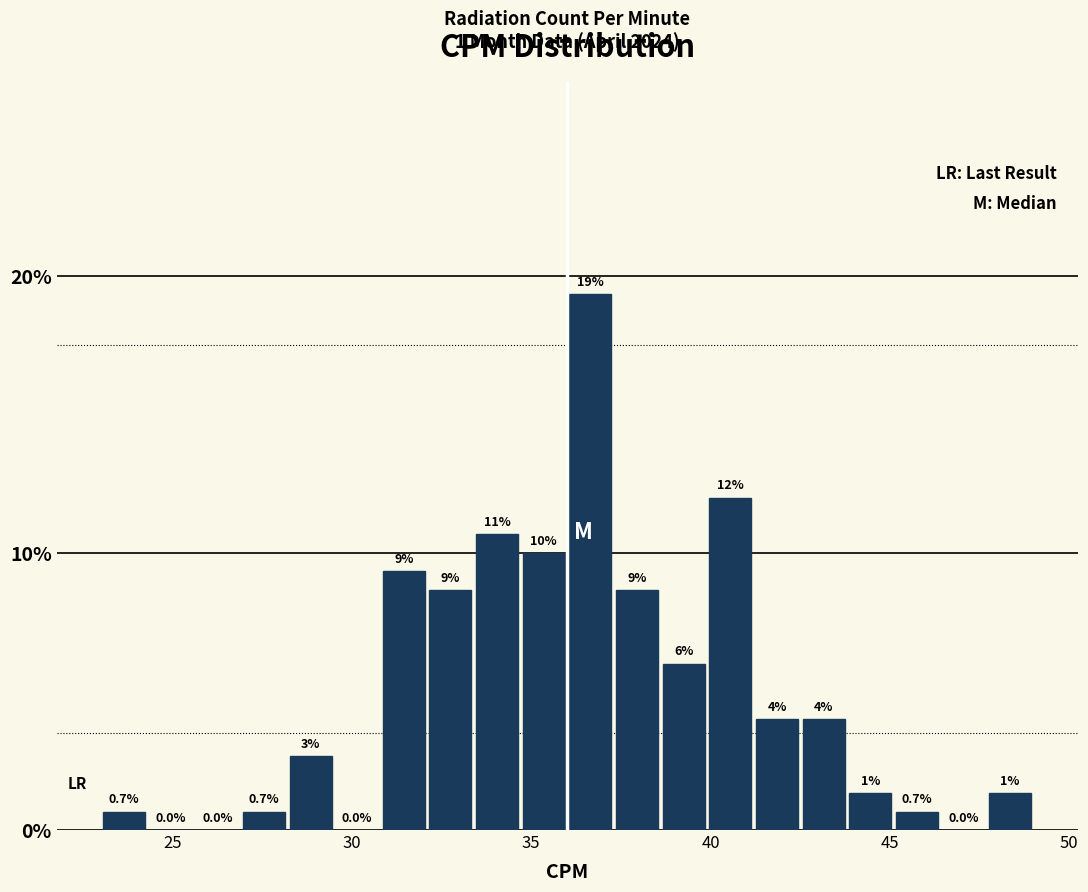

Around what value on the x-axis is the tallest bar? Give the approximate position of its centre, as read against the axis.

36.5